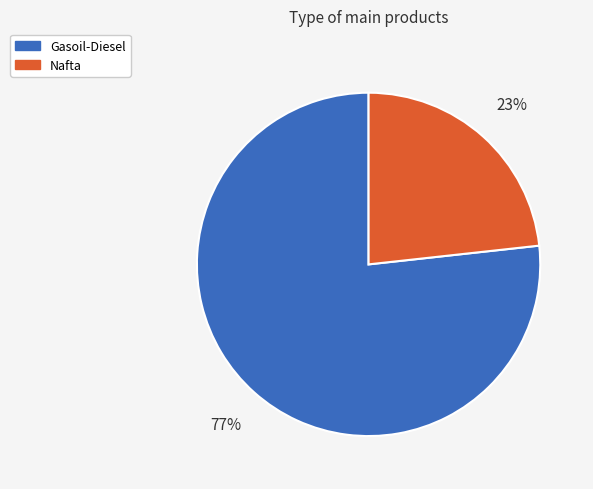

How many slices are in this pie chart?

2